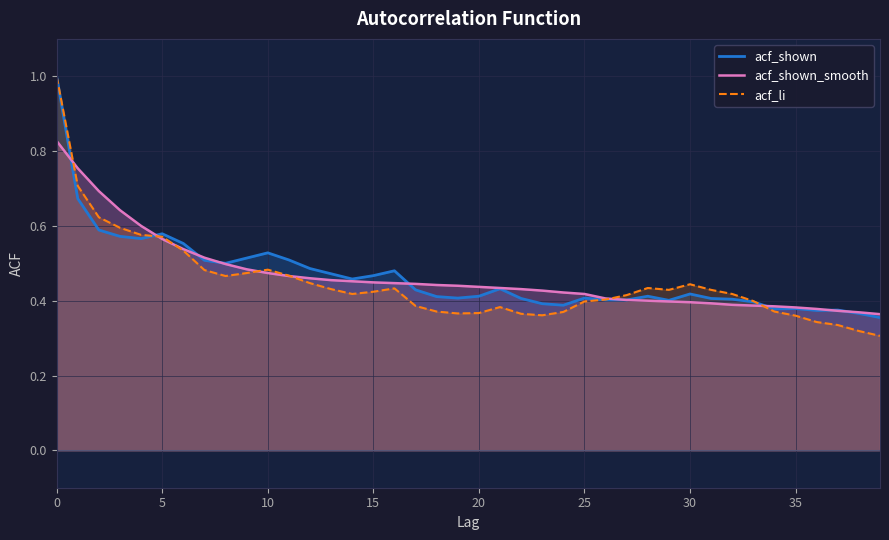

At 28, list the series in order from smallest to largest.

acf_shown_smooth, acf_shown, acf_li